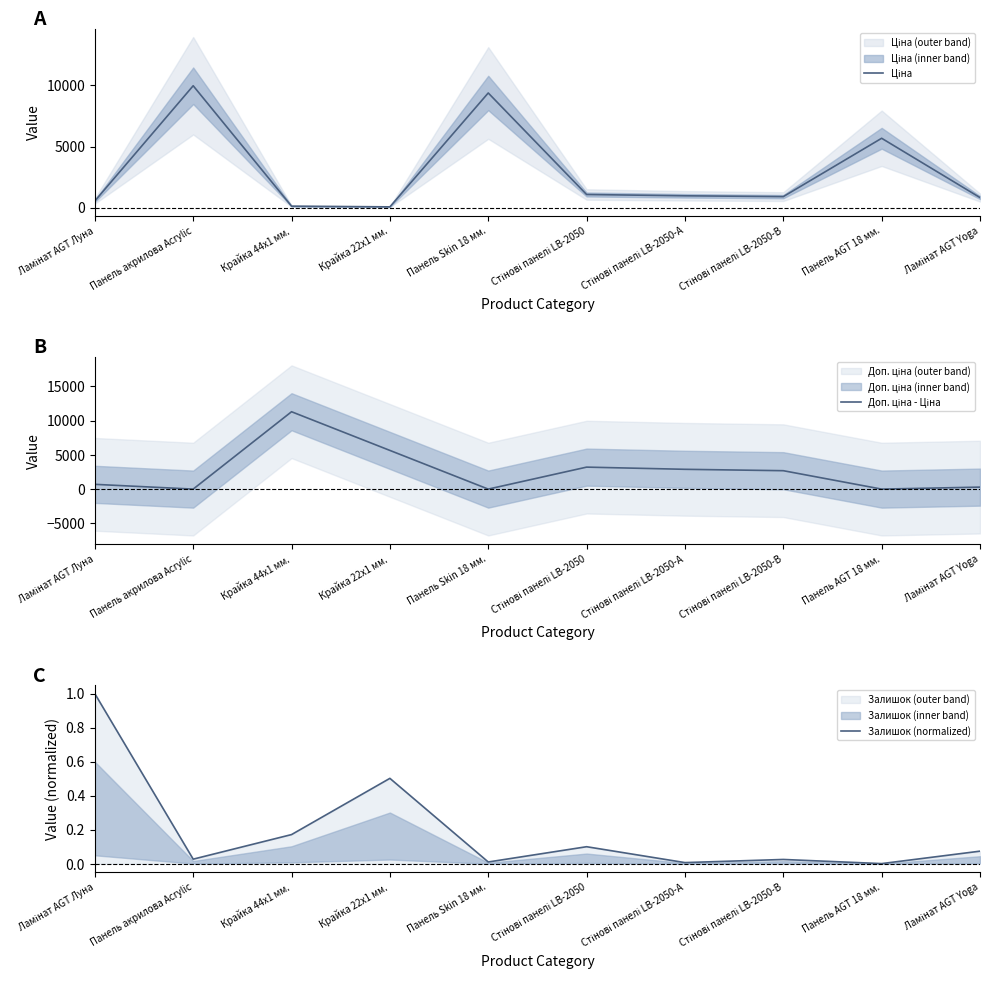

The Залишок (normalized) series shows 0.0 at Панель AGT 18 мм.. True or false?

False